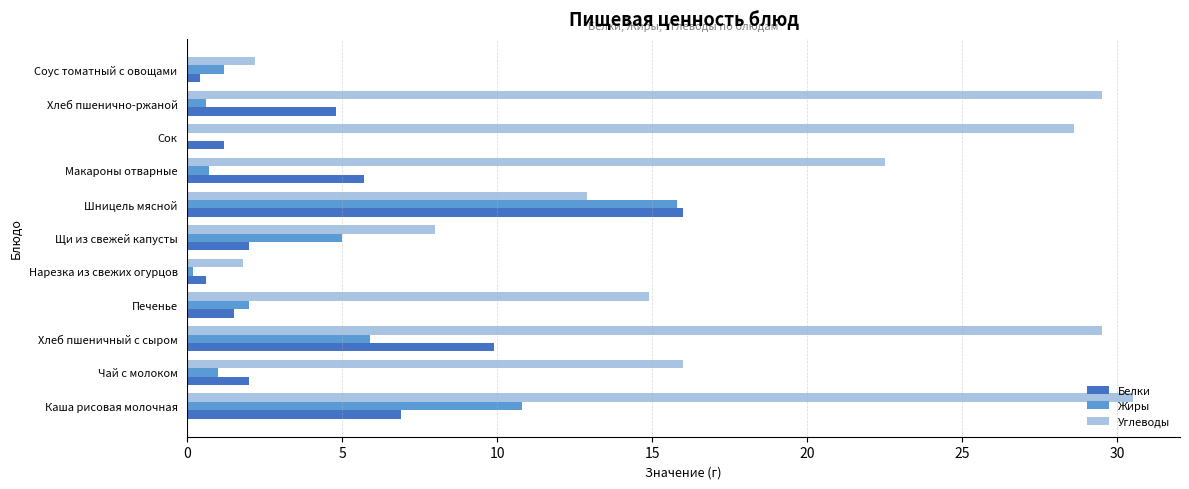

What is the sum of the Белки values at Каша рисовая молочная and Шницель мясной?

22.9